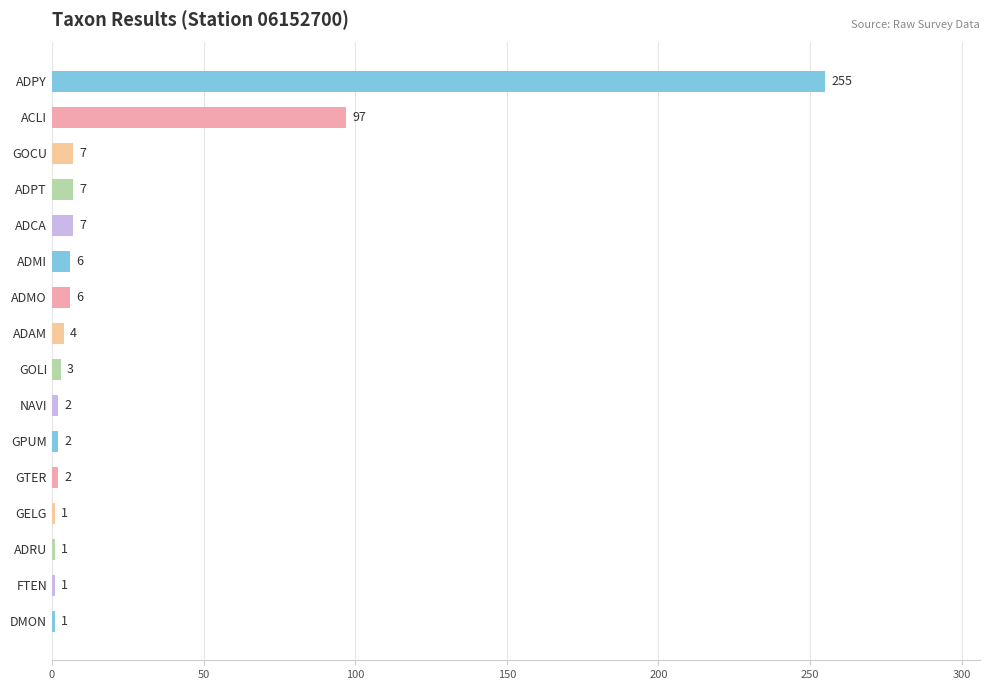

Reading bottom to top, extract all data points from this chart.

DMON=1	FTEN=1	ADRU=1	GELG=1	GTER=2	GPUM=2	NAVI=2	GOLI=3	ADAM=4	ADMO=6	ADMI=6	ADCA=7	ADPT=7	GOCU=7	ACLI=97	ADPY=255